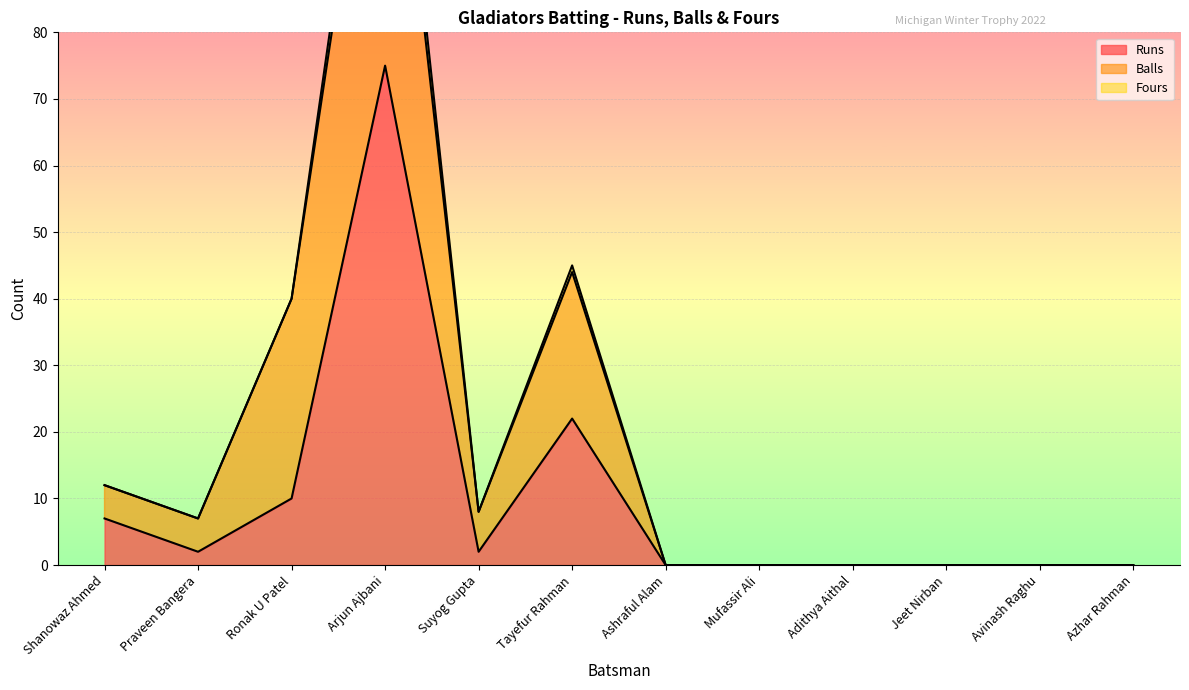

Between Suyog Gupta and Arjun Ajbani, which is larger?

Arjun Ajbani